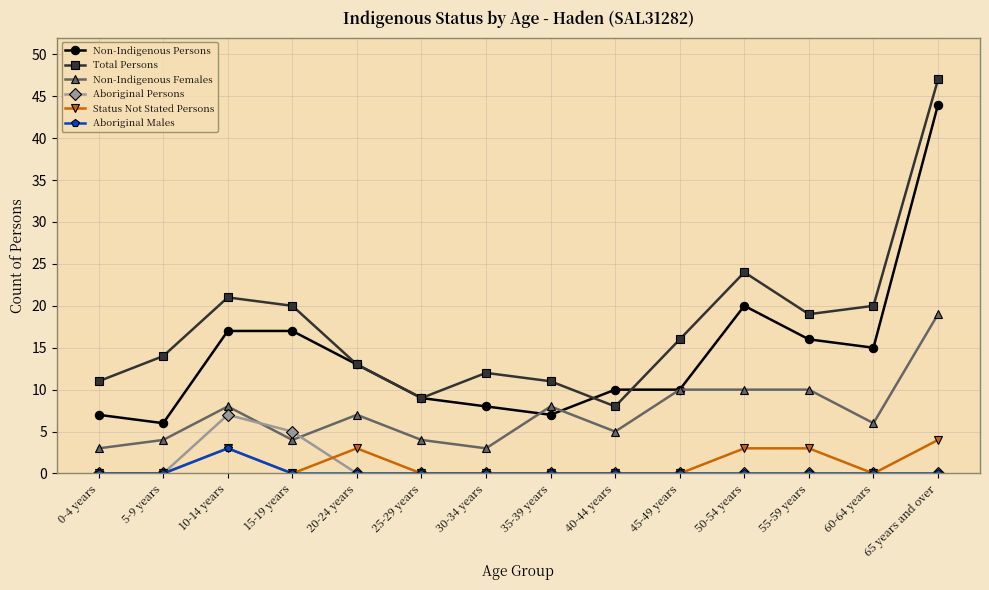

True or false: Total Persons and Non-Indigenous Persons cross at least once.

True